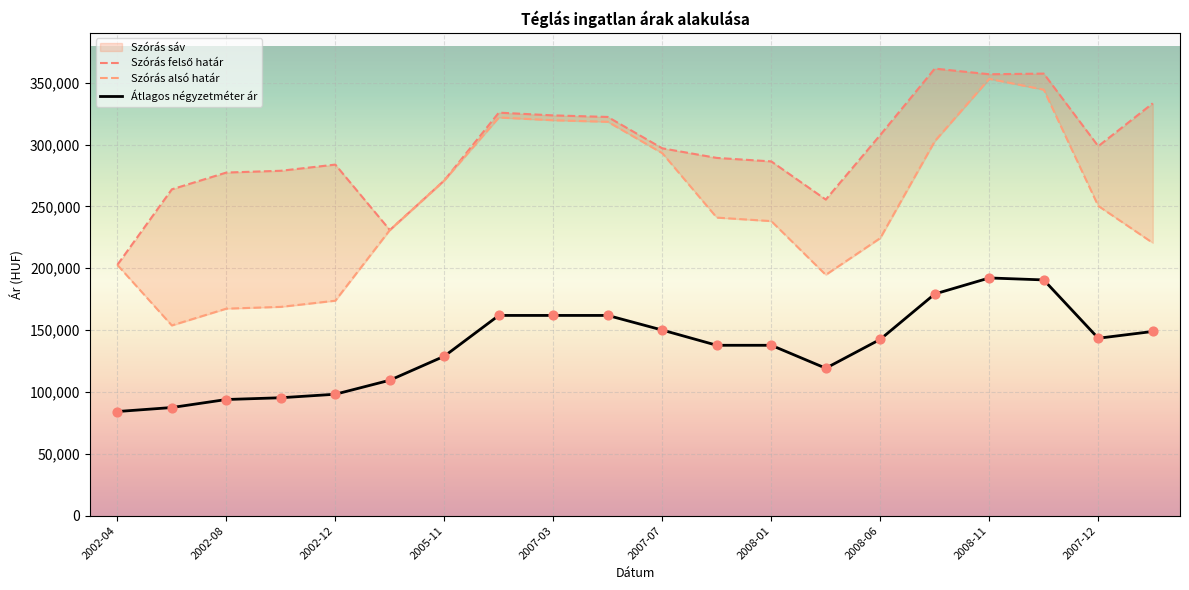

At how many categories does at least one series exceed 230935?

18